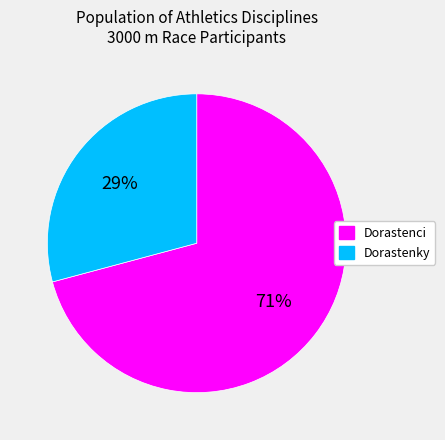

Which category has the smallest portion of the pie?

Dorastenky